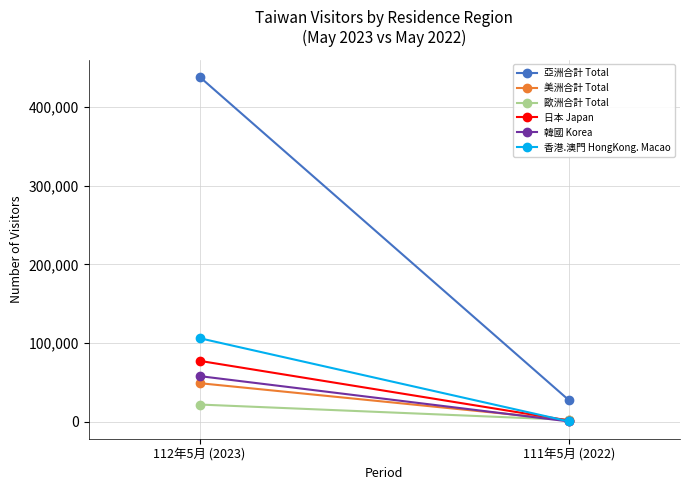

Is the value of 日本 Japan at 112年5月 (2023) greater than the value of 美洲合計 Total at 111年5月 (2022)?

Yes